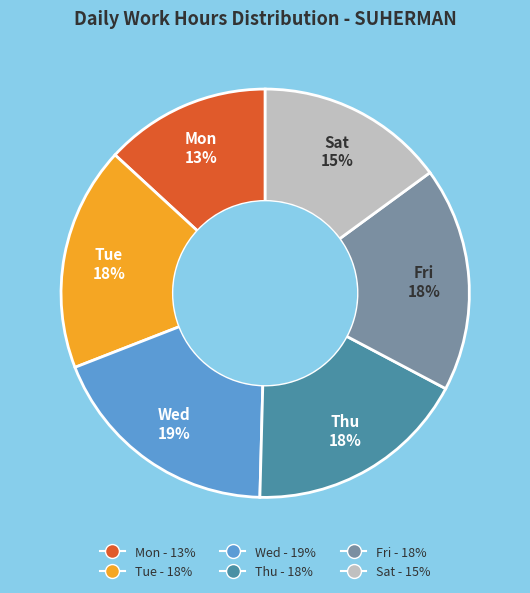

Approximately how many times larger is the value at Thu - 18% compared to Wed - 19%?

0.9